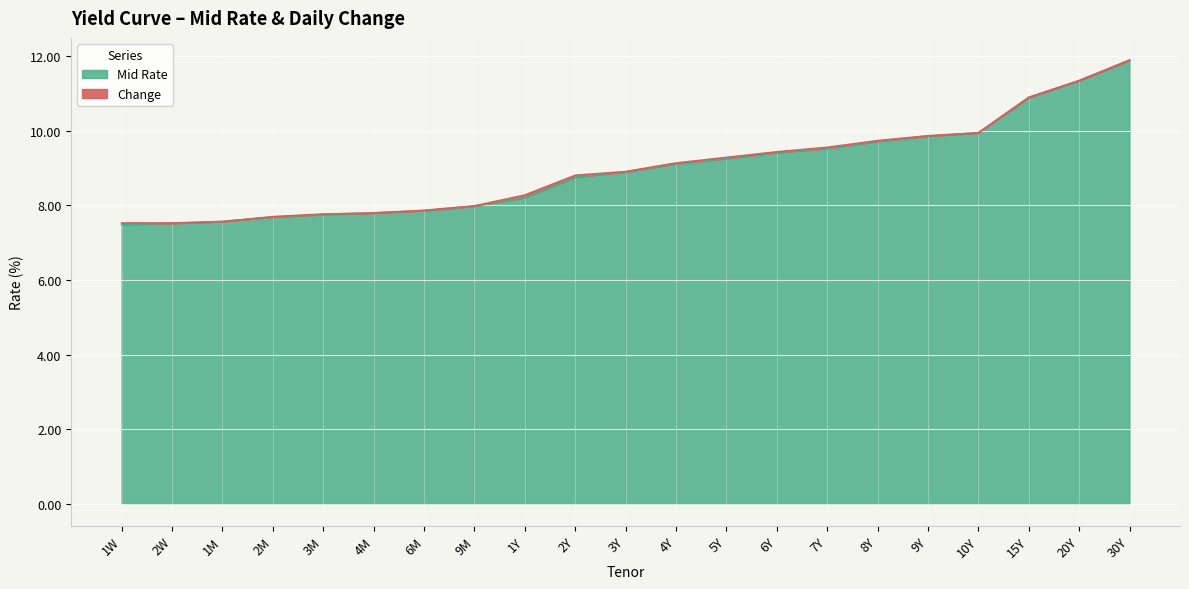

Which has a higher value, 8Y or 1Y?

8Y